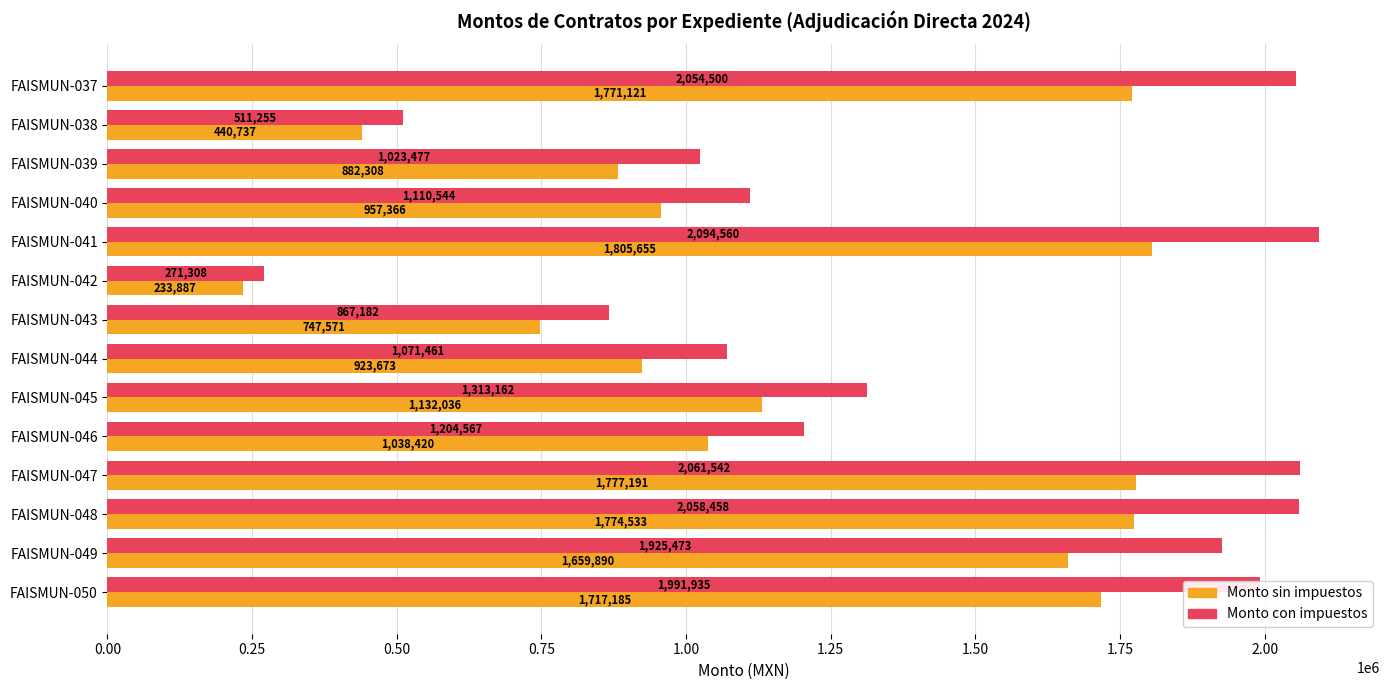

At which category is the sum across all series the highest?

FAISMUN-041